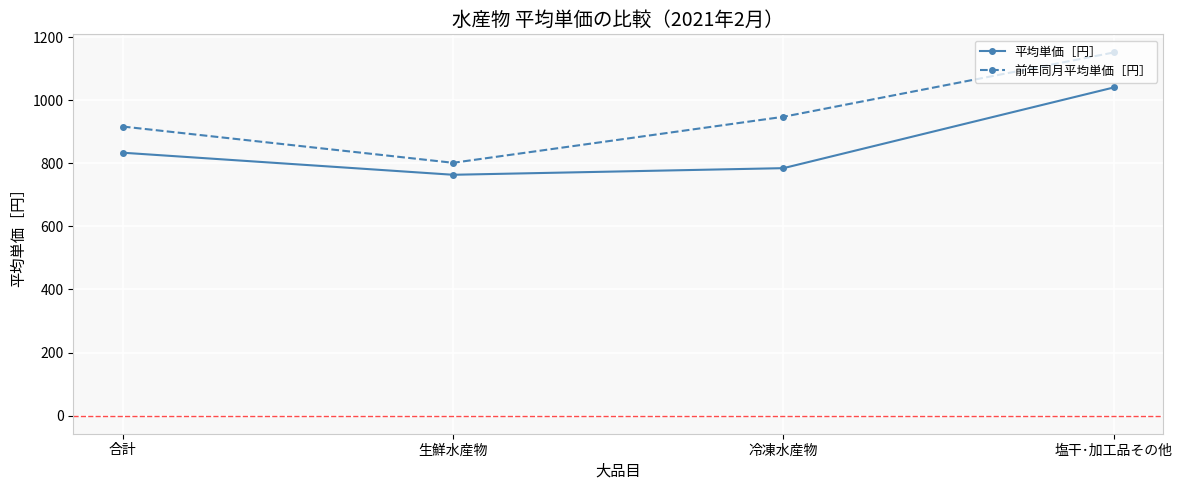

Which label corresponds to the smallest value in the chart?

生鮮水産物